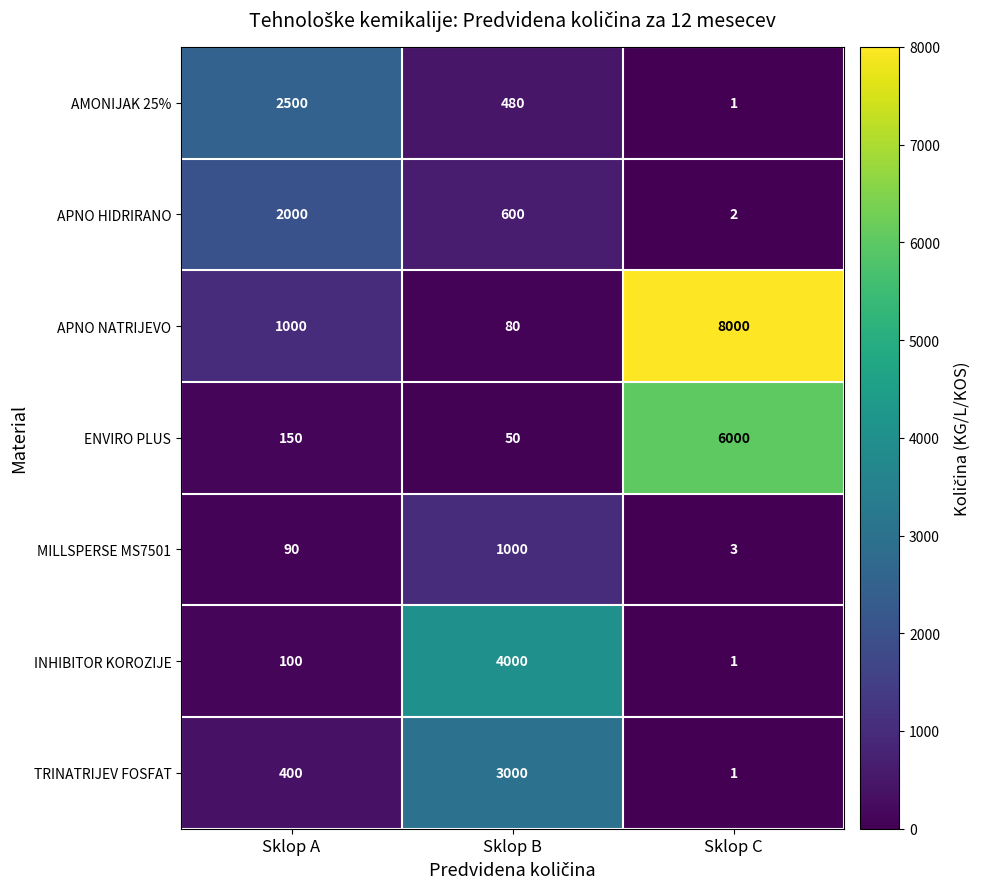

Reading left to right, list all the values displayed in this chart.

AMONIJAK 25%: Sklop A=2500	Sklop B=480	Sklop C=1
APNO HIDRIRANO: Sklop A=2000	Sklop B=600	Sklop C=2
APNO NATRIJEVO: Sklop A=1000	Sklop B=80	Sklop C=8000
ENVIRO PLUS: Sklop A=150	Sklop B=50	Sklop C=6000
MILLSPERSE MS7501: Sklop A=90	Sklop B=1000	Sklop C=3
INHIBITOR KOROZIJE: Sklop A=100	Sklop B=4000	Sklop C=1
TRINATRIJEV FOSFAT: Sklop A=400	Sklop B=3000	Sklop C=1